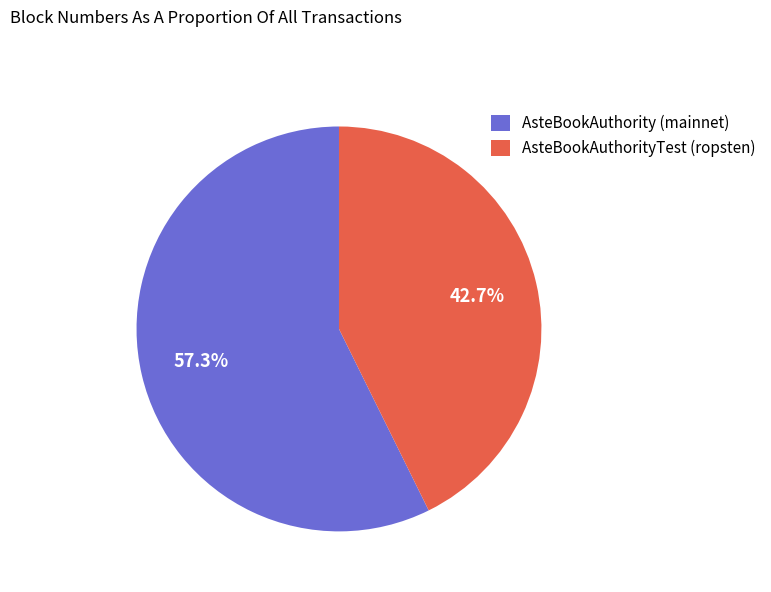

What is the smallest slice in the pie chart?

AsteBookAuthorityTest (ropsten)